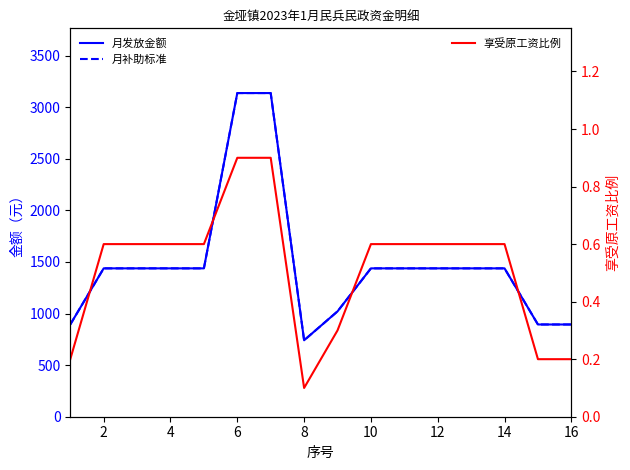

Rank the series at 10 from highest to lowest value.

月发放金额, 月补助标准, 享受原工资比例